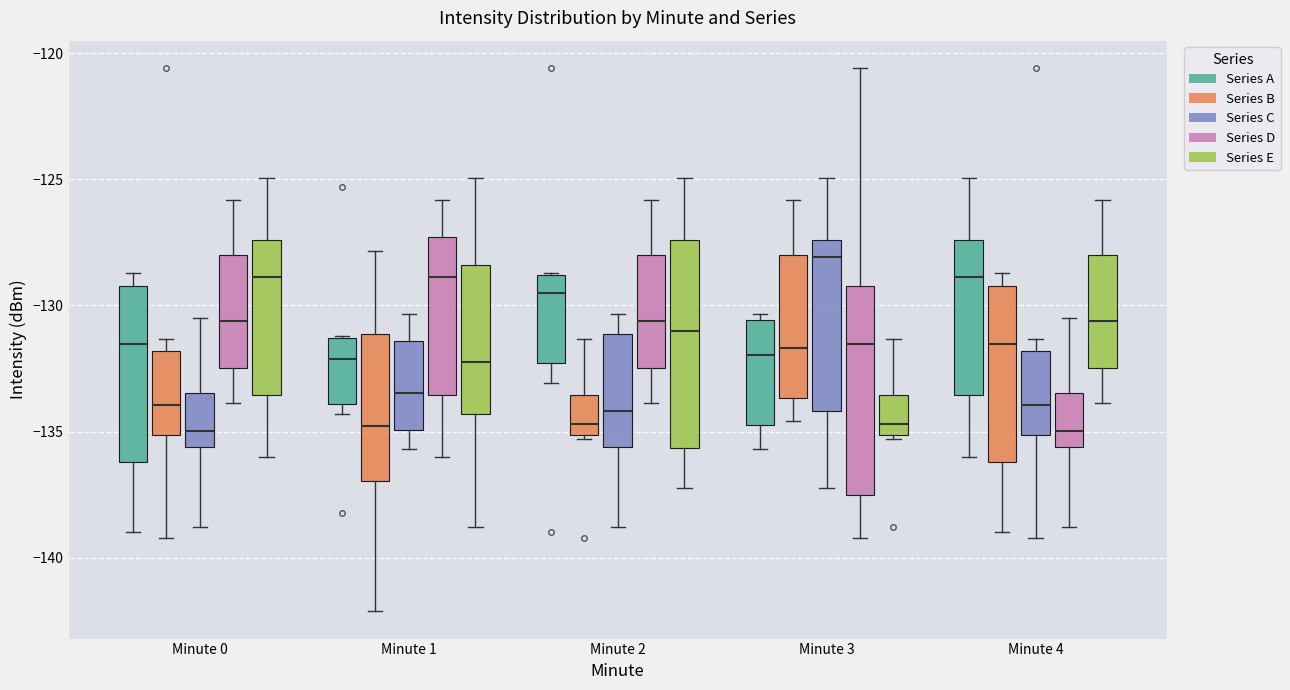

Reading left to right, read every box against the y-axis: the position of its median line, the range the box covers, and the ends of its whiskers. The values are not printed on the chart, so give them approximately, as read against the axis.

Minute 0 (Series A): median -131.5, box -136.0 to -129.0, whiskers -139.0 to -128.5
Minute 0 (Series B): median -134.0, box -135.0 to -132.0, whiskers -139.0 to -131.5
Minute 0 (Series C): median -135.0, box -135.5 to -133.5, whiskers -139.0 to -130.5
Minute 0 (Series D): median -130.5, box -132.5 to -128.0, whiskers -134.0 to -126.0
Minute 0 (Series E): median -129.0, box -133.5 to -127.5, whiskers -136.0 to -125.0
Minute 1 (Series A): median -132.0, box -134.0 to -131.5, whiskers -134.5 to -131.0
Minute 1 (Series B): median -135.0, box -137.0 to -131.0, whiskers -142.0 to -128.0
Minute 1 (Series C): median -133.5, box -135.0 to -131.5, whiskers -135.5 to -130.5
Minute 1 (Series D): median -129.0, box -133.5 to -127.5, whiskers -136.0 to -126.0
Minute 1 (Series E): median -132.5, box -134.5 to -128.5, whiskers -139.0 to -125.0
Minute 2 (Series A): median -129.5, box -132.5 to -129.0, whiskers -133.0 to -128.5
Minute 2 (Series B): median -134.5, box -135.0 to -133.5, whiskers -135.5 to -131.5
Minute 2 (Series C): median -134.0, box -135.5 to -131.0, whiskers -139.0 to -130.5
Minute 2 (Series D): median -130.5, box -132.5 to -128.0, whiskers -134.0 to -126.0
Minute 2 (Series E): median -131.0, box -135.5 to -127.5, whiskers -137.0 to -125.0
Minute 3 (Series A): median -132.0, box -134.5 to -130.5, whiskers -135.5 to -130.5 (just above the box's upper edge)
Minute 3 (Series B): median -131.5, box -133.5 to -128.0, whiskers -134.5 to -126.0
Minute 3 (Series C): median -128.0, box -134.0 to -127.5, whiskers -137.0 to -125.0
Minute 3 (Series D): median -131.5, box -137.5 to -129.0, whiskers -139.0 to -120.5
Minute 3 (Series E): median -134.5, box -135.0 to -133.5, whiskers -135.5 to -131.5
Minute 4 (Series A): median -129.0, box -133.5 to -127.5, whiskers -136.0 to -125.0
Minute 4 (Series B): median -131.5, box -136.0 to -129.0, whiskers -139.0 to -128.5
Minute 4 (Series C): median -134.0, box -135.0 to -132.0, whiskers -139.0 to -131.5
Minute 4 (Series D): median -135.0, box -135.5 to -133.5, whiskers -139.0 to -130.5
Minute 4 (Series E): median -130.5, box -132.5 to -128.0, whiskers -134.0 to -126.0